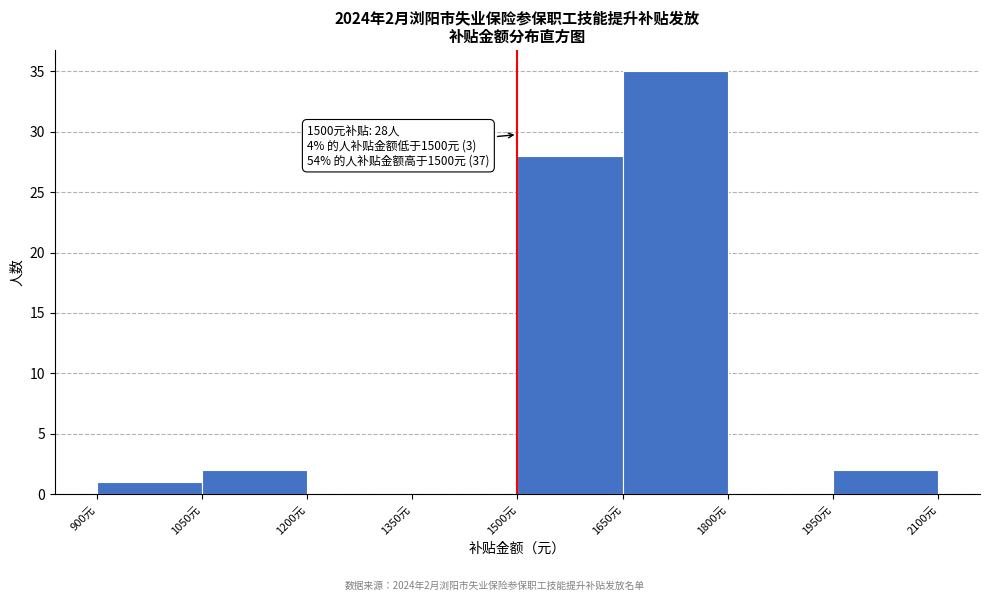

Which range on the x-axis has the tallest bar?

1650 to 1800